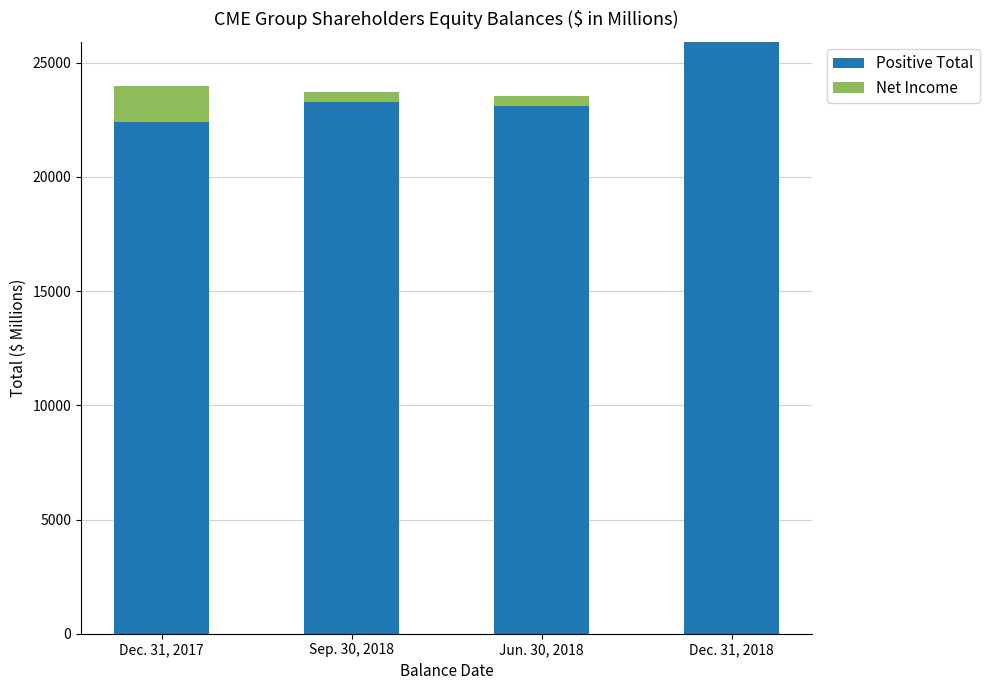

Is it true that Positive Total equals 35734.2 at Jun. 30, 2018?

False